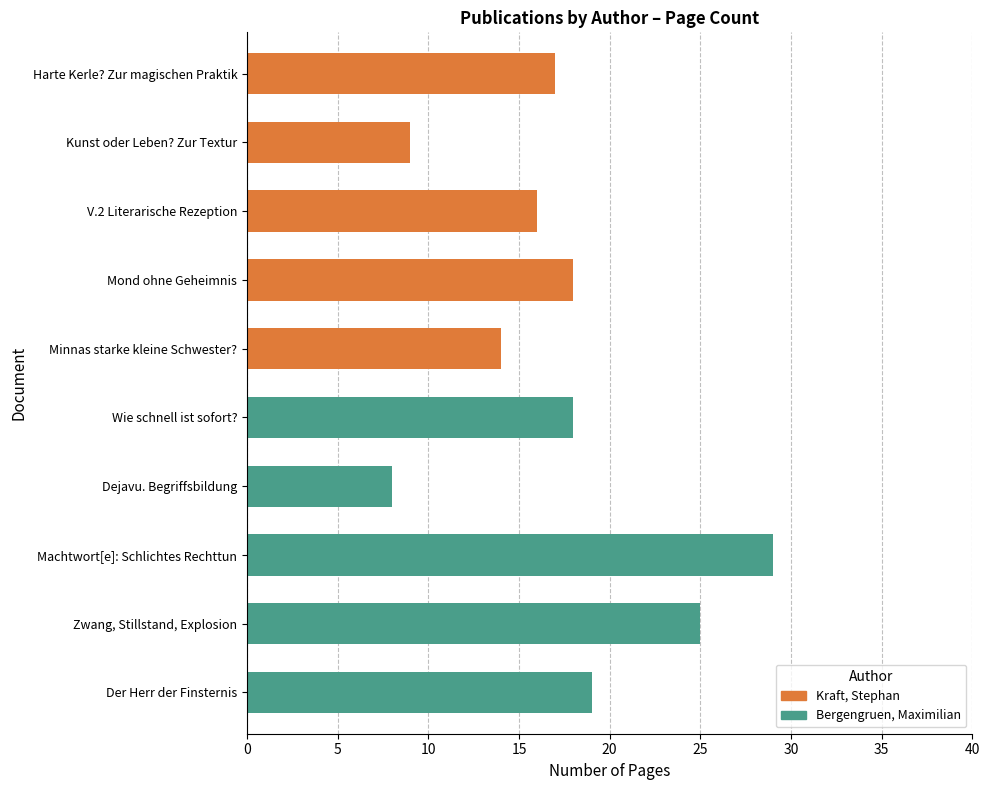

Which label corresponds to the smallest value in the chart?

Dejavu. Begriffsbildung